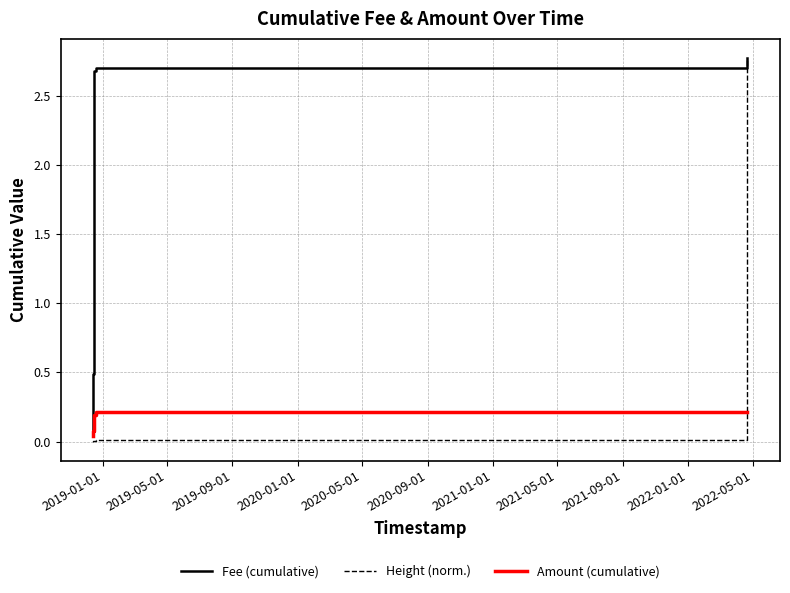

Which series has the largest range (max minus min)?

Height (norm.)